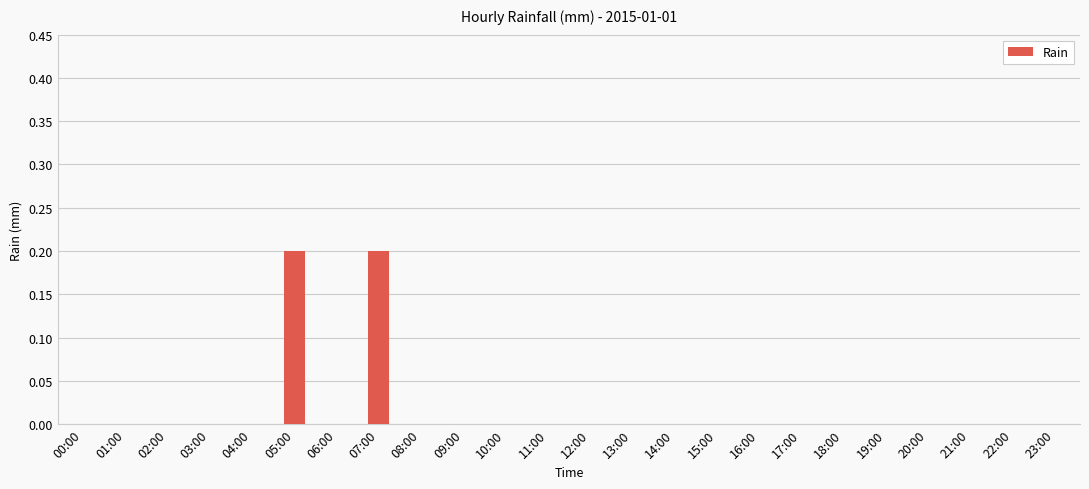

Is it true that the value at 03:00 is 0.0?

True